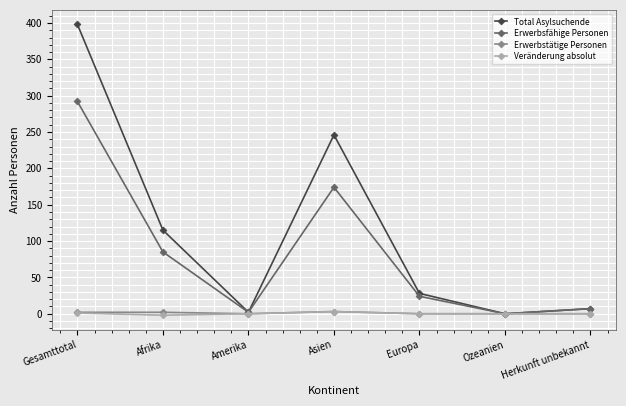

What is the difference between the highest and lowest values at Afrika?

117